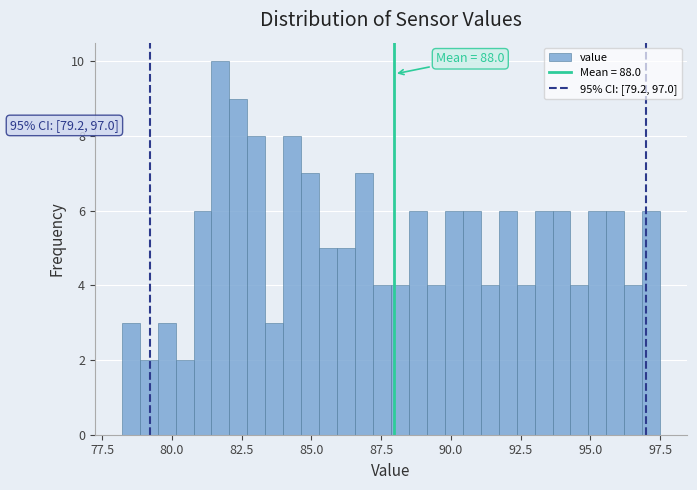

Around what value on the x-axis is the tallest bar? Give the approximate position of its centre, as read against the axis.

81.5